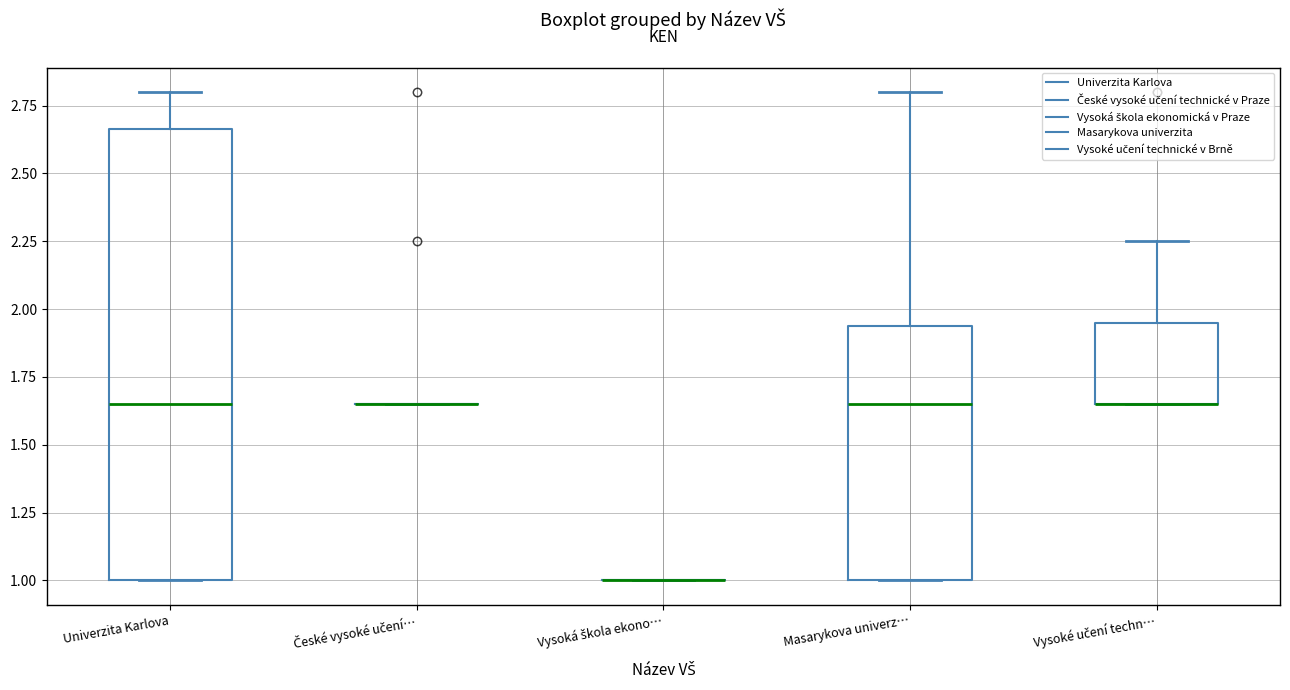

Reading left to right, transcribe this box plot: for each box, give where its median line is, the range the box spans, and where its two whiskers end, as read against the y-axis. The values are not printed on the chart, so give them approximately, as read against the axis.

Univerzita Karlova: median 1.65, box 1.00 to 2.65, whiskers 1.00 to 2.80
České vysoké učení…: box collapsed to a line at 1.65, whiskers 1.65 to 1.65
Vysoká škola ekono…: box collapsed to a line at 1.00, whiskers 1.00 to 1.00
Masarykova univerz…: median 1.65, box 1.00 to 1.95, whiskers 1.00 to 2.80
Vysoké učení techn…: median 1.65 (drawn on the box's lower edge), box 1.65 to 1.95, whiskers 1.65 to 2.25